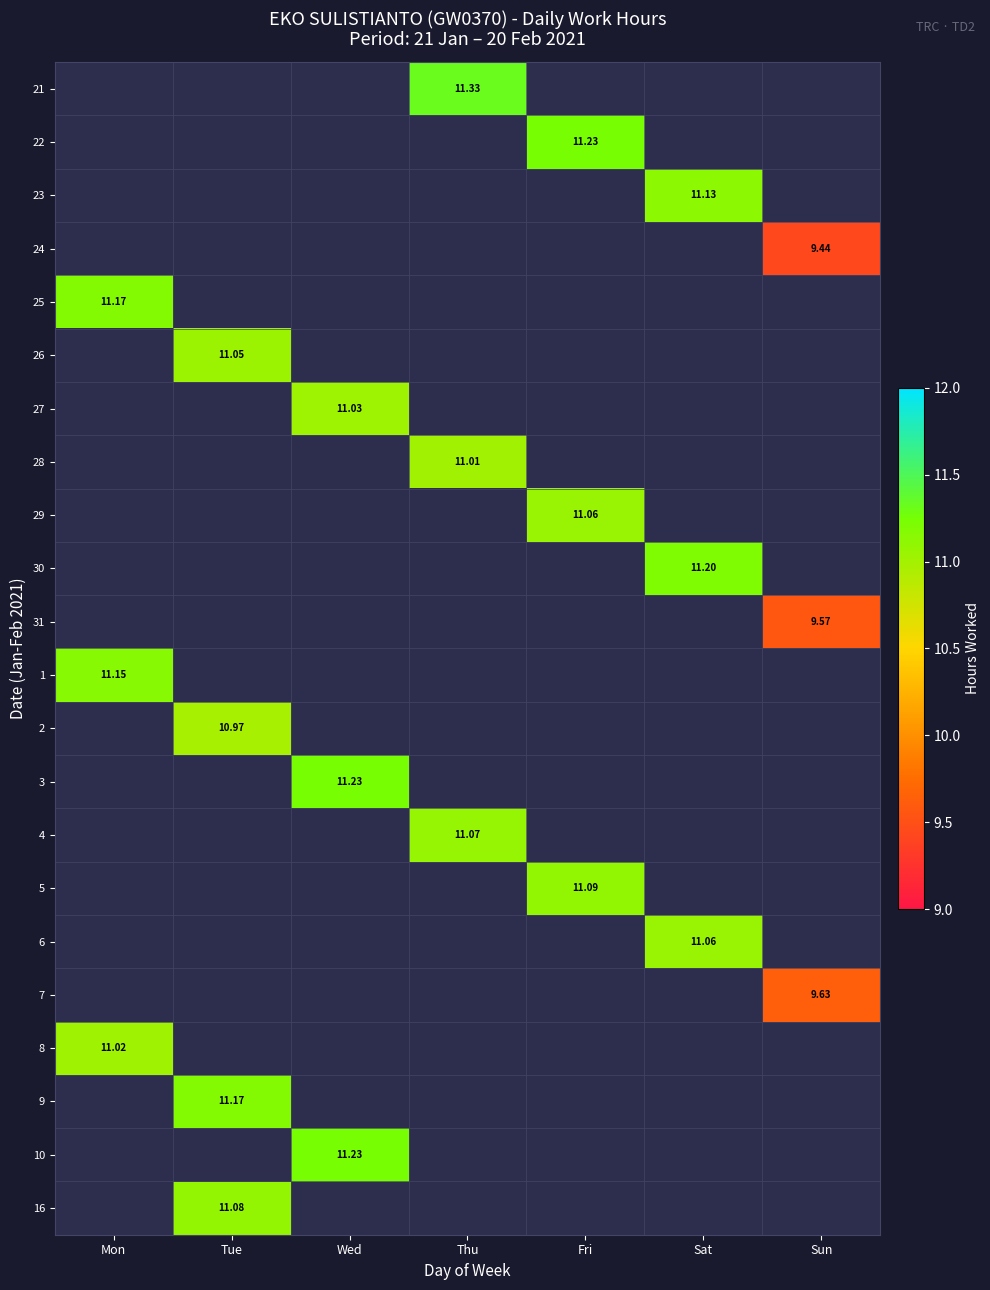

Rank the series by their maximum value, from highest to lowest.

21, 22, 3, 10, 30, 25, 9, 1, 23, 5, 16, 4, 29, 6, 26, 27, 8, 28, 2, 7, 31, 24